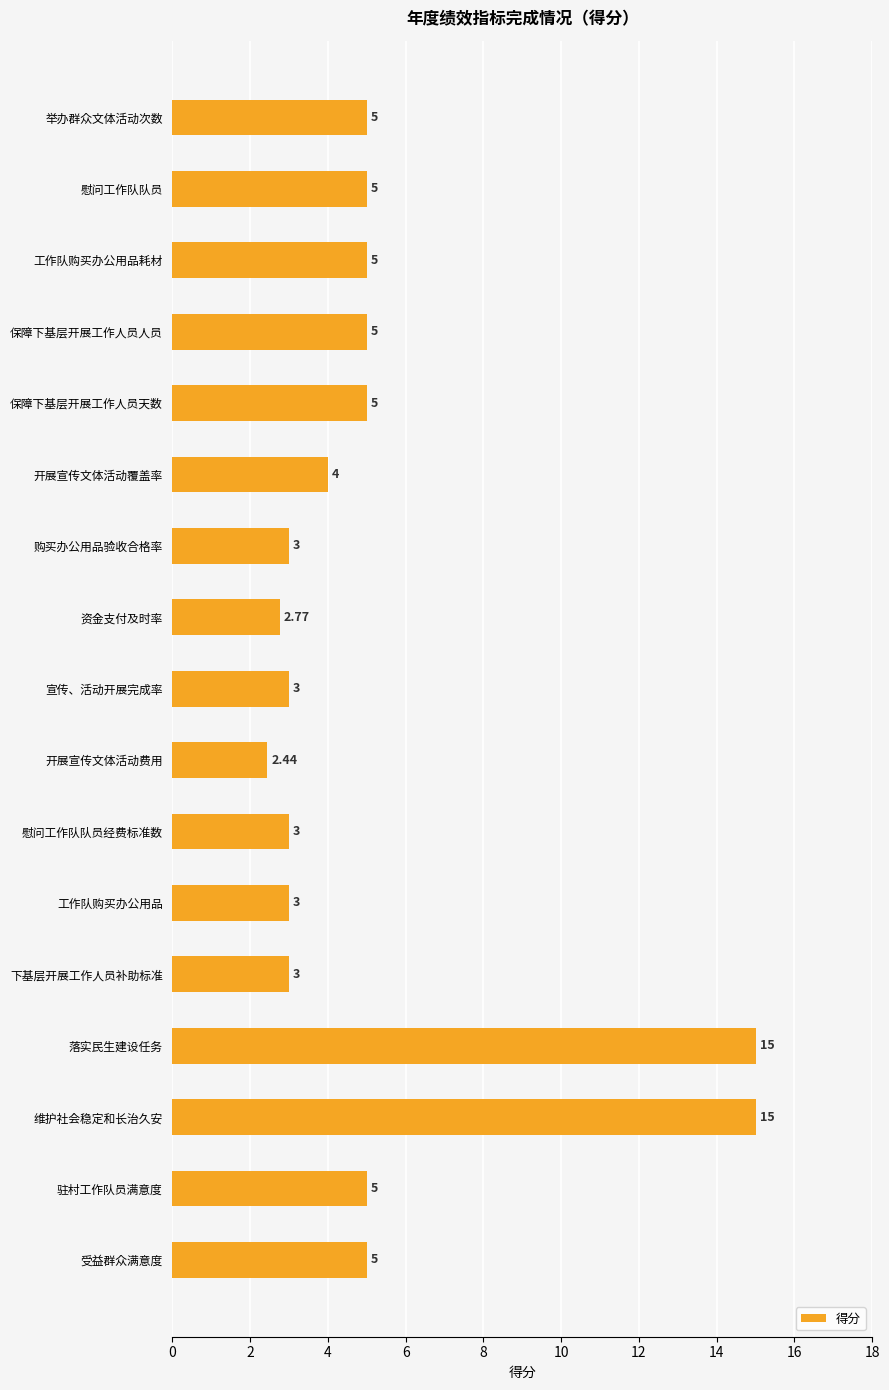

What is the greatest value displayed?

15.0